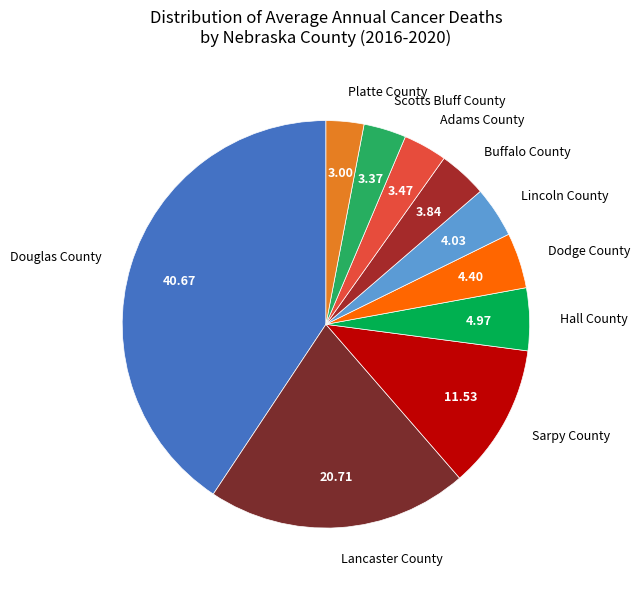

Is the sum of Lincoln County and Platte County greater than half?

No